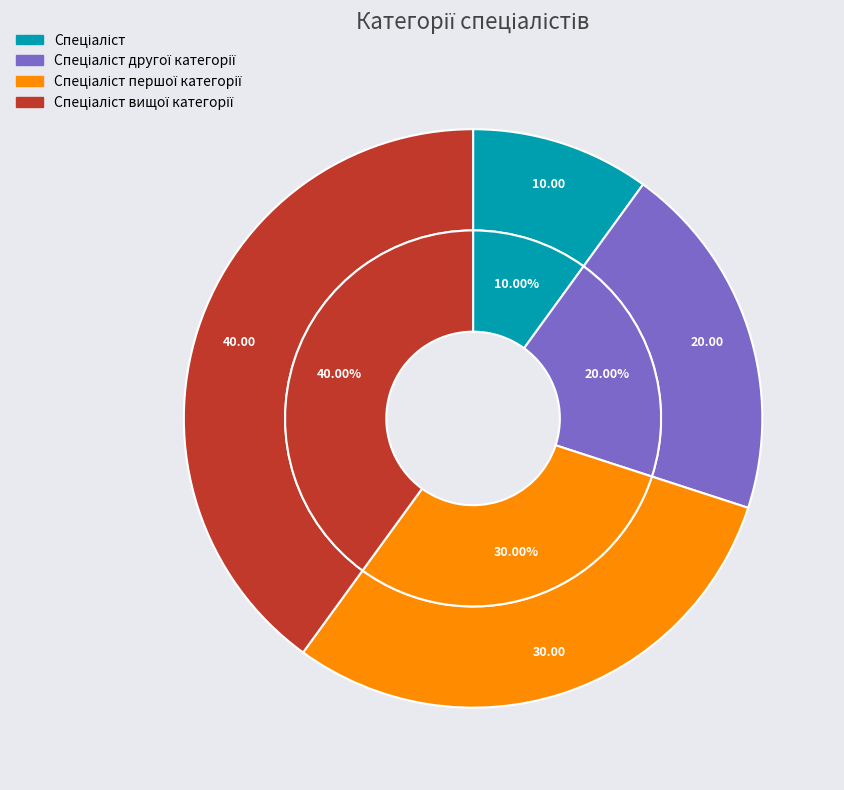

To the nearest percent, what percentage of the pie is Спеціаліст?

10%